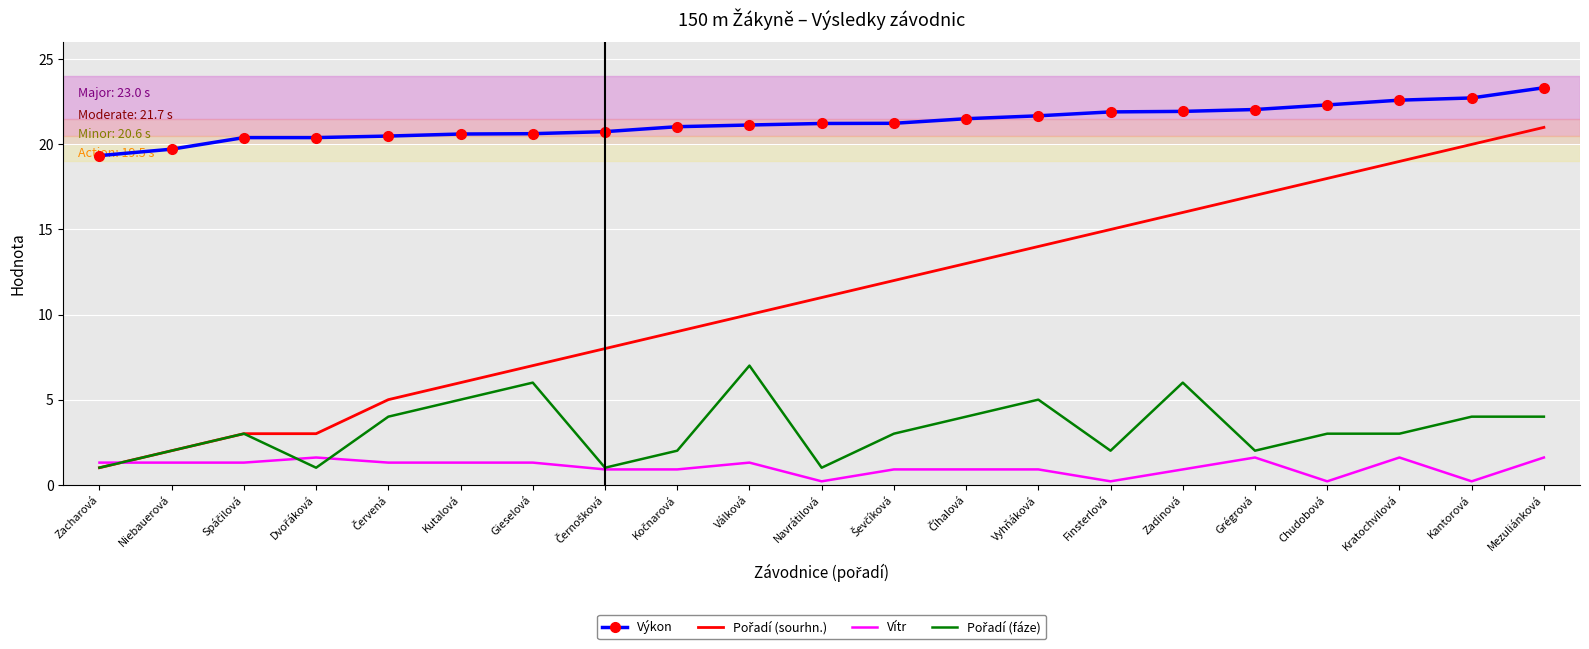

True or false: Vítr and Výkon cross at least once.

False